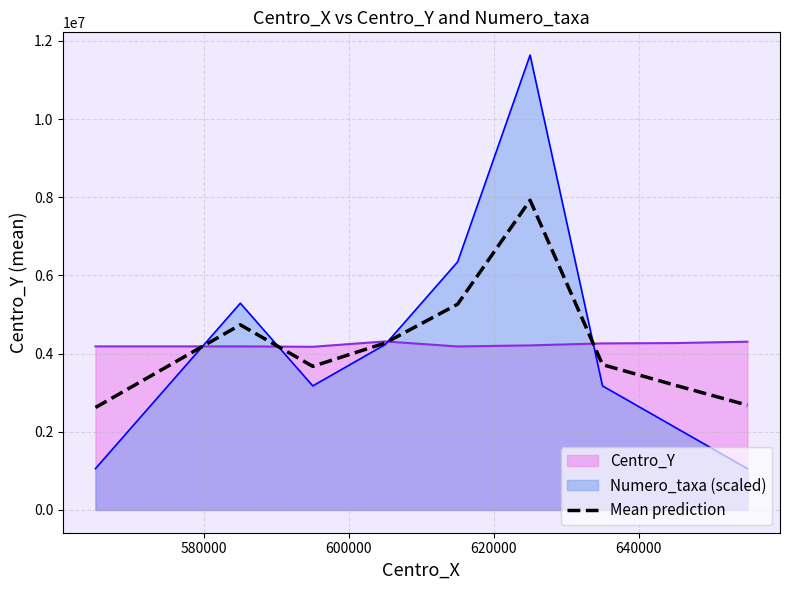

Count the number of categories in the chart.

9